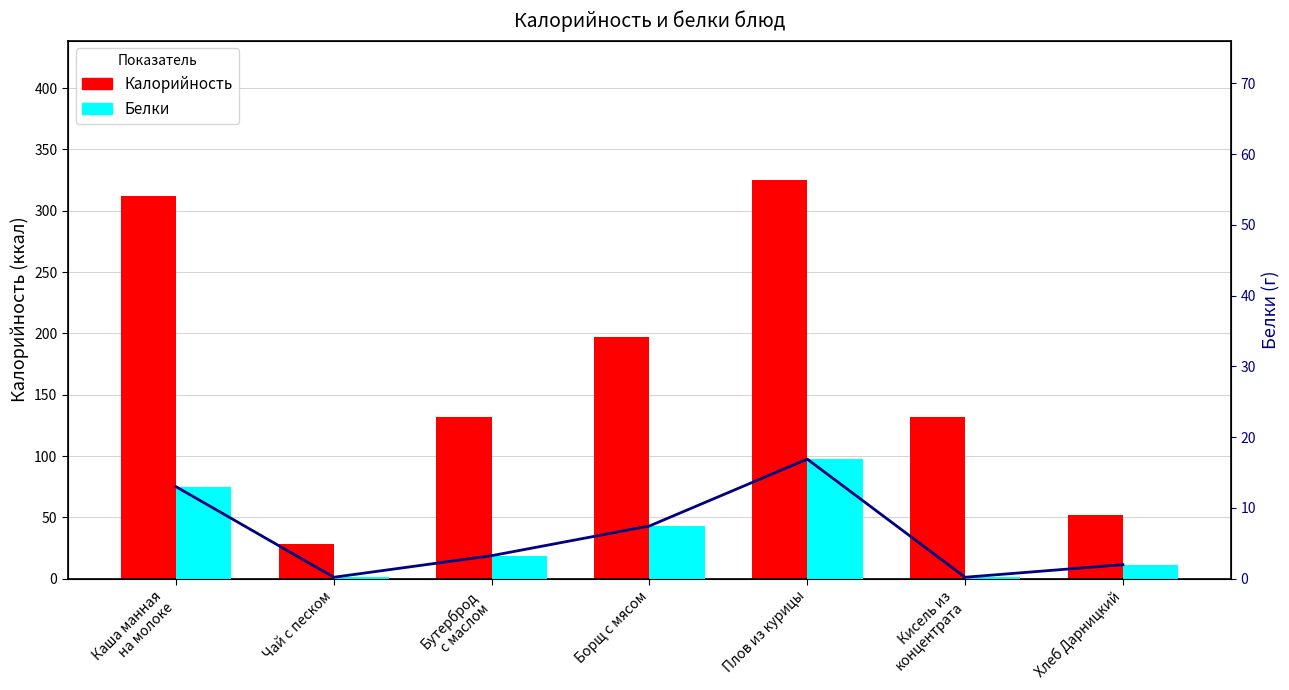

What is the difference between the highest and lowest values at Чай с песком?

27.8